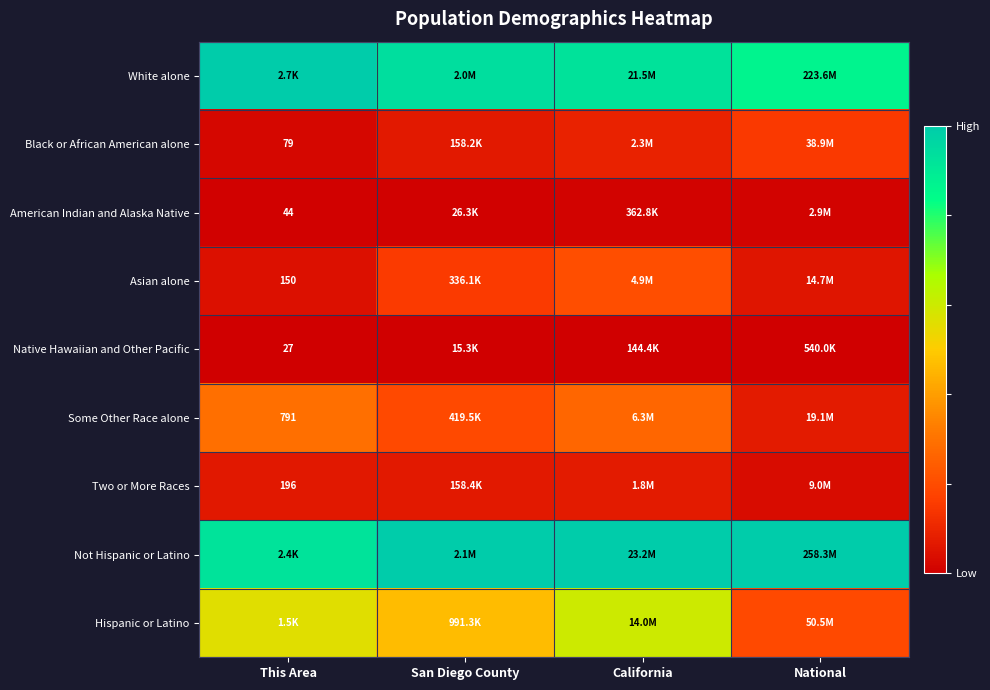

Is the value of Two or More Races at This Area greater than the value of Some Other Race alone at This Area?

No